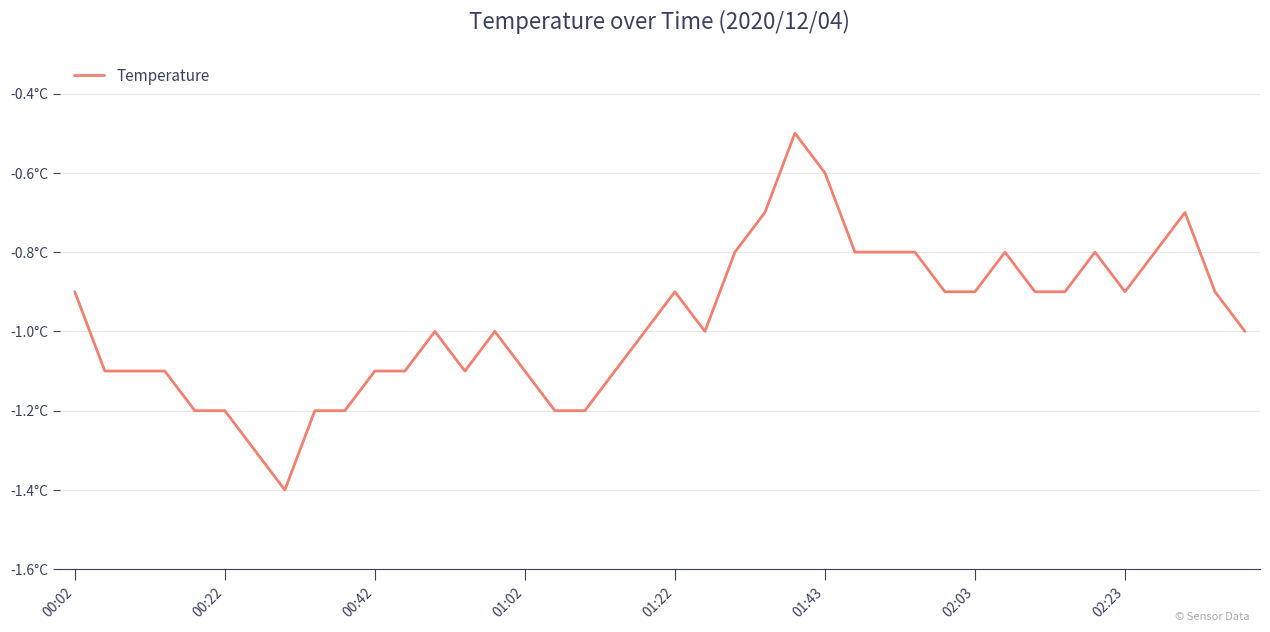

Does the chart have visible grid lines?

Yes